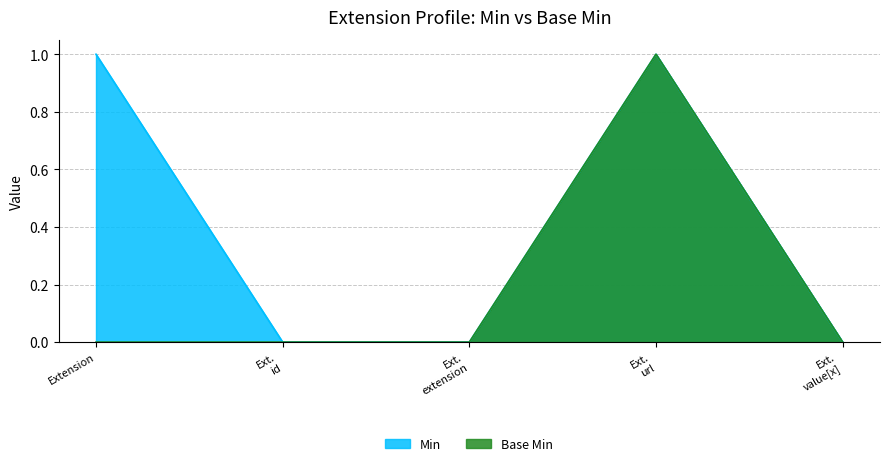

Reading left to right, transcribe all the data shown in this chart.

Min: Extension=1	Ext.
id=0	Ext.
extension=0	Ext.
url=1	Ext.
value[x]=0
Base Min: Extension=0	Ext.
id=0	Ext.
extension=0	Ext.
url=1	Ext.
value[x]=0